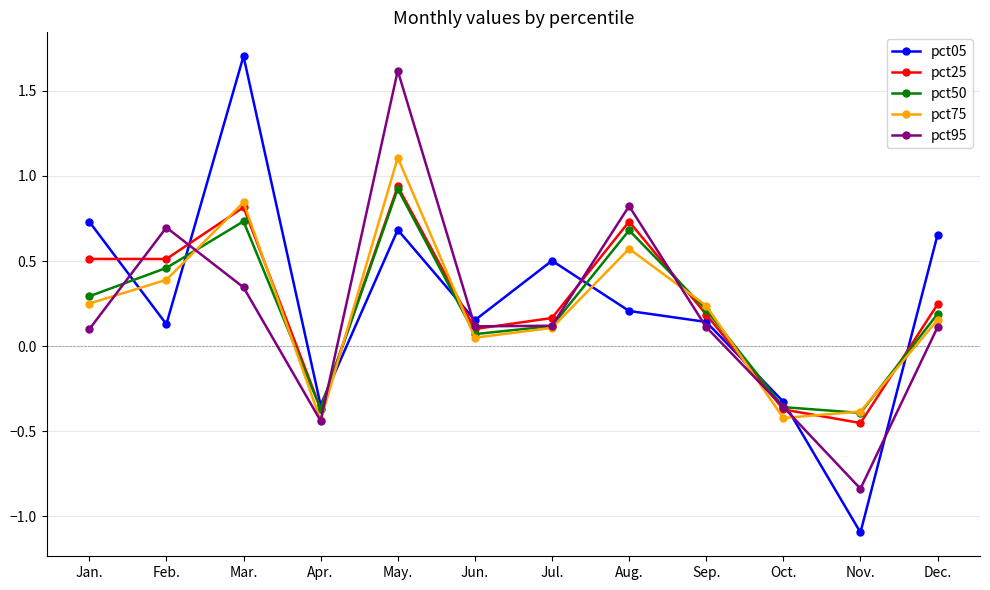

How many values in pct25 are below zero?

3